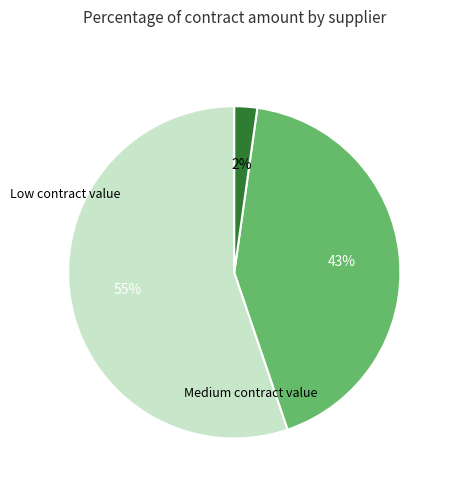

Is there any slice that represents more than half of the pie?

Yes